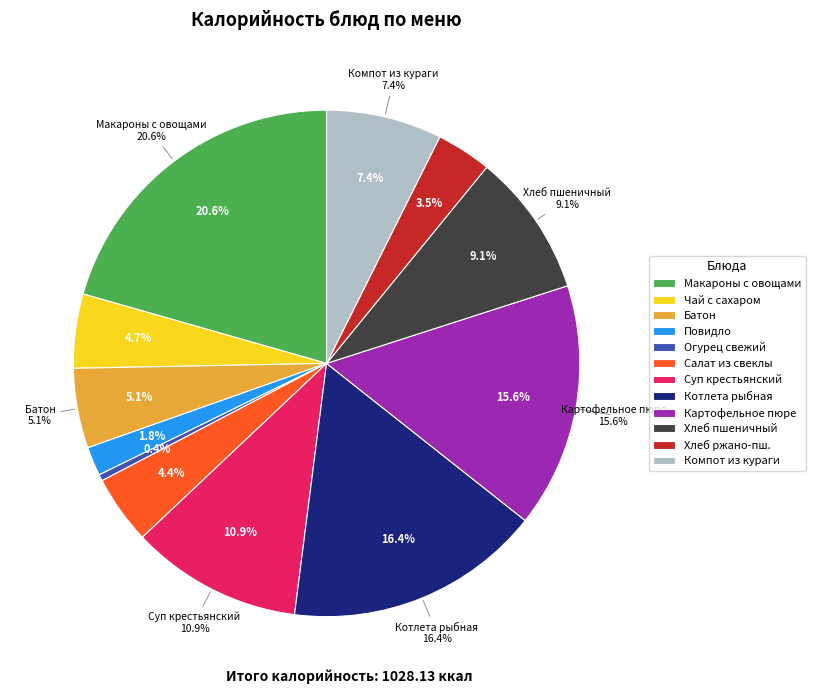

Is the sum of Хлеб ржано-пшеничный and Батон greater than half?

No